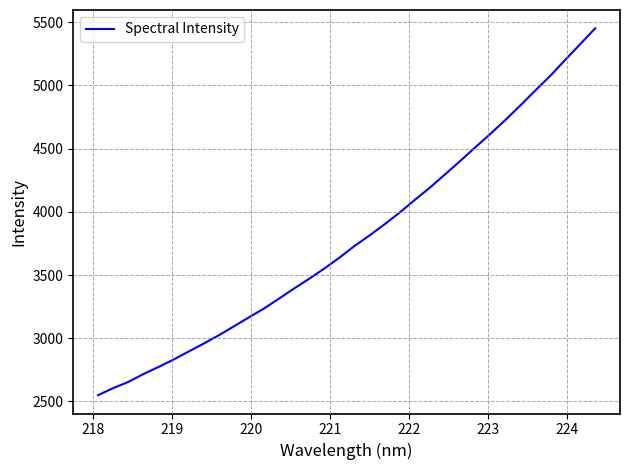

What is the difference between the maximum and minimum values?

2902.2